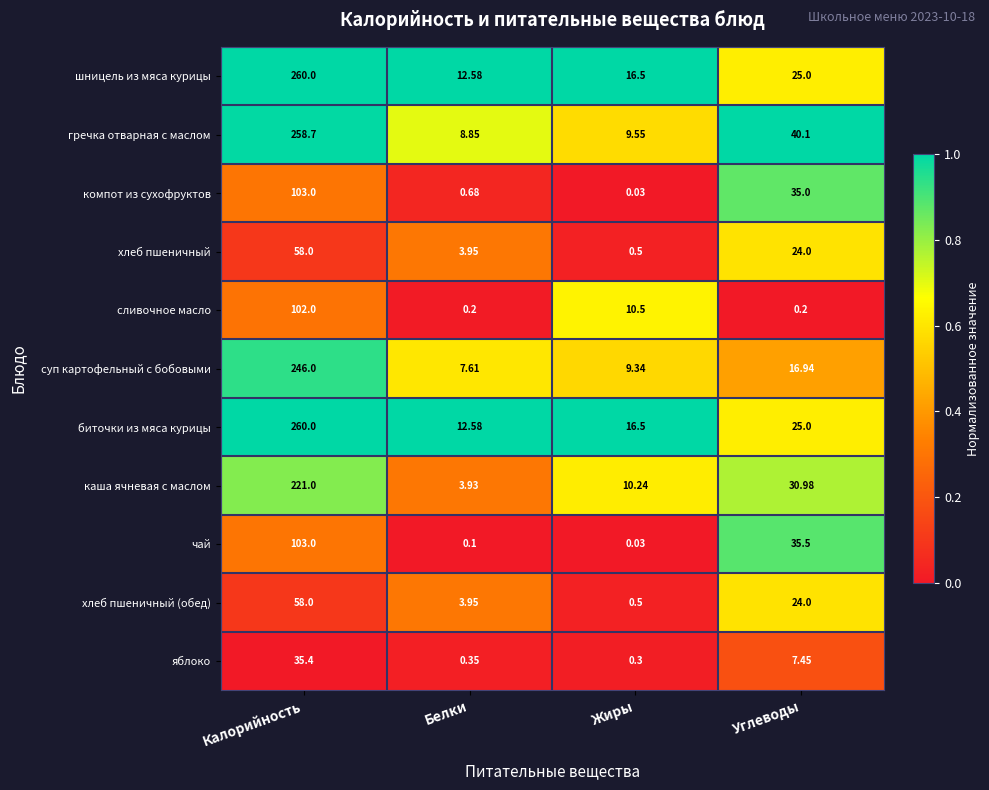

At which label does хлеб пшеничный first exceed 24?

Калорийность